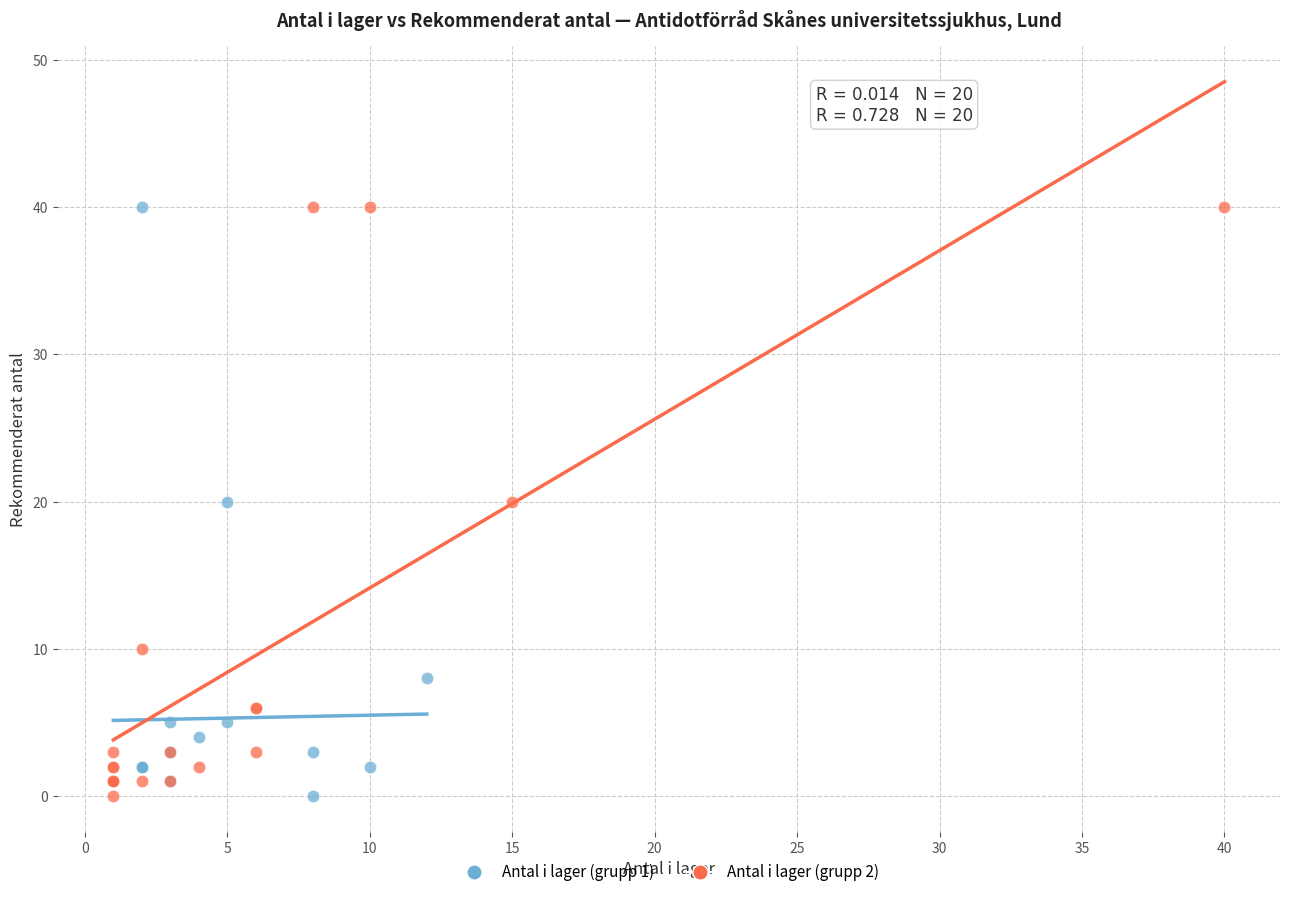

What are all the series names shown in the legend?

Antal i lager (grupp 1), Antal i lager (grupp 2)